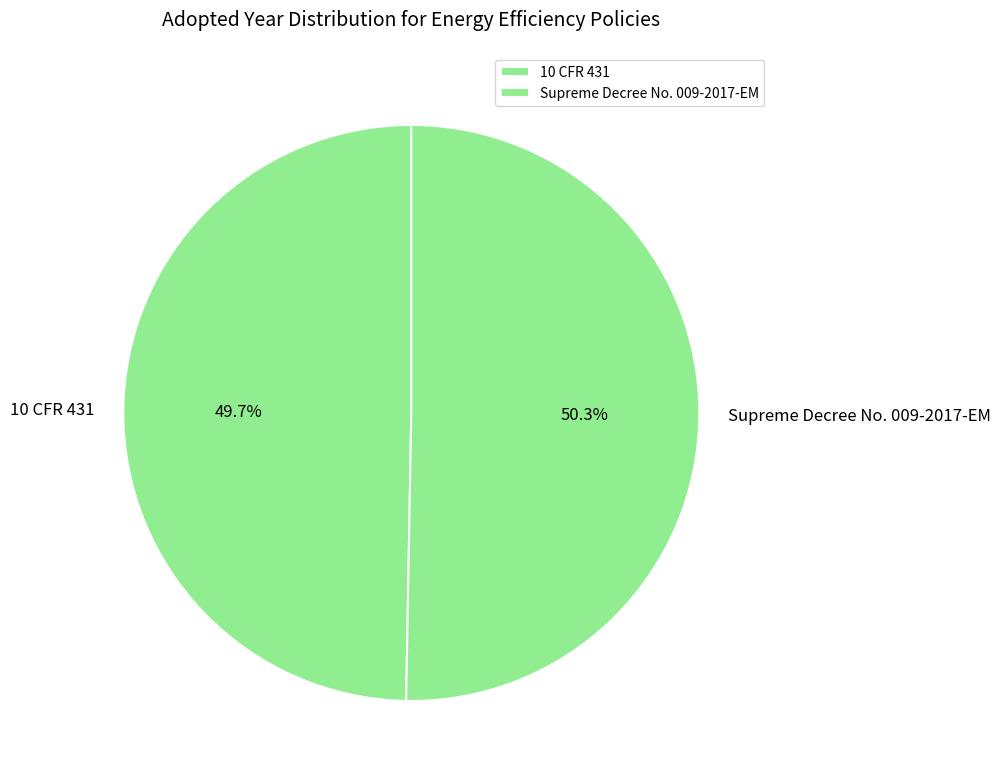

Which slice is the largest?

Supreme Decree No. 009-2017-EM